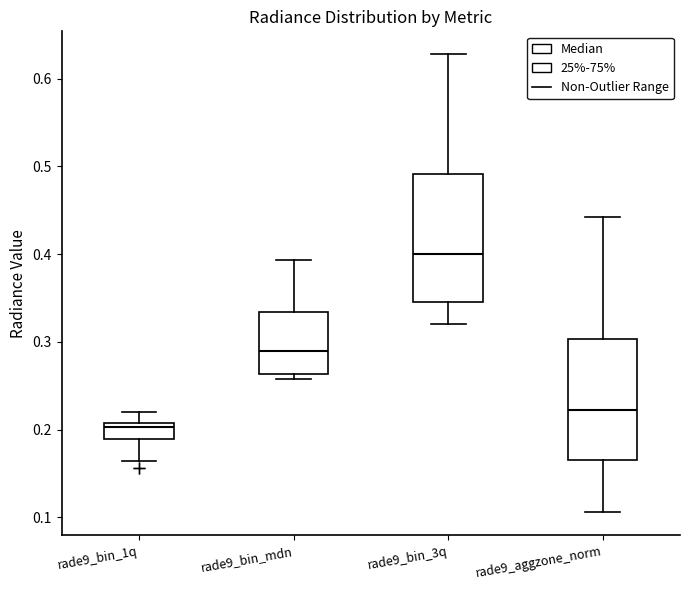

Reading left to right, transcribe this box plot: for each box, give where its median line is, the range the box spans, and where its two whiskers end, as read against the y-axis. The values are not printed on the chart, so give them approximately, as read against the axis.

rade9_bin_1q: median 0.20, box 0.19 to 0.21, whiskers 0.16 to 0.22
rade9_bin_mdn: median 0.29, box 0.26 to 0.33, whiskers 0.26 (just below the box's lower edge) to 0.39
rade9_bin_3q: median 0.40, box 0.35 to 0.49, whiskers 0.32 to 0.63
rade9_aggzone_norm: median 0.22, box 0.17 to 0.30, whiskers 0.11 to 0.44